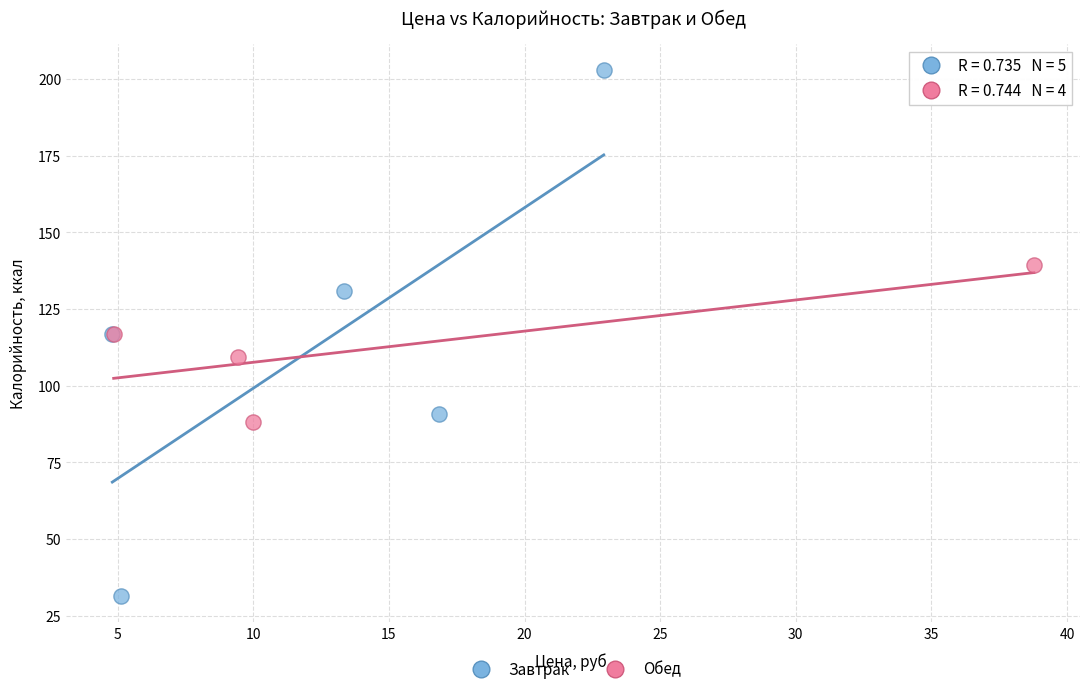

Which series has the widest spread of Y values?

Завтрак